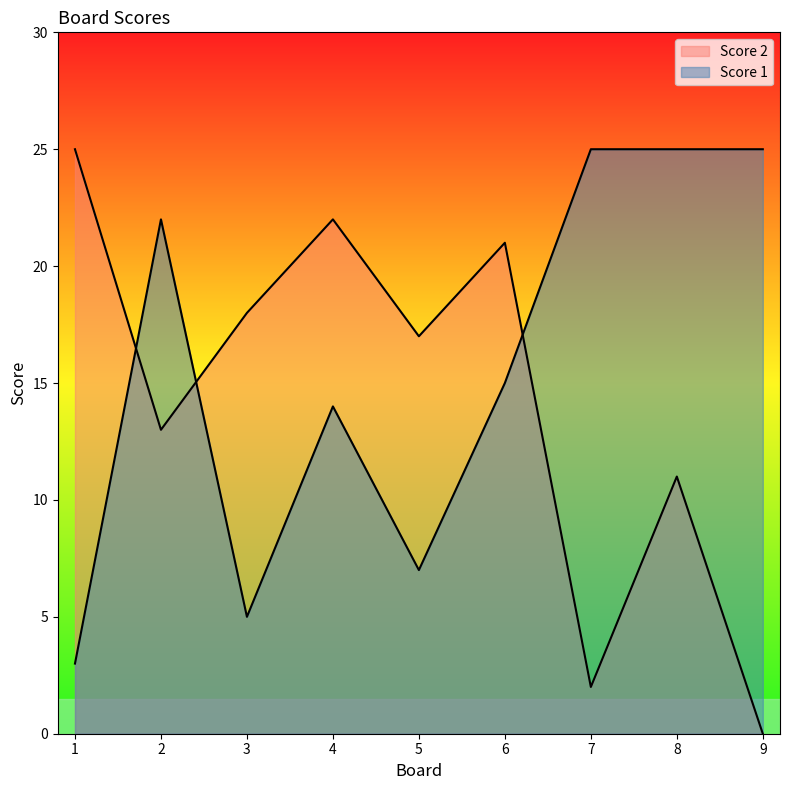

Which series has the largest total across all categories?

Score 1